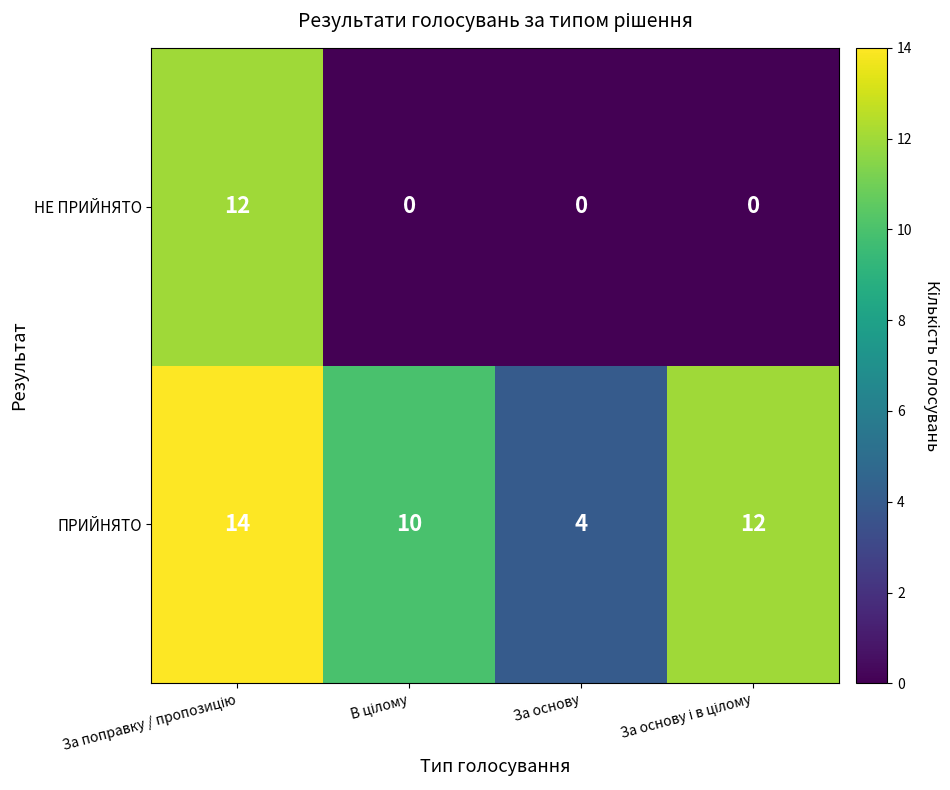

List the series in order of their peak value, lowest first.

НЕ ПРИЙНЯТО, ПРИЙНЯТО